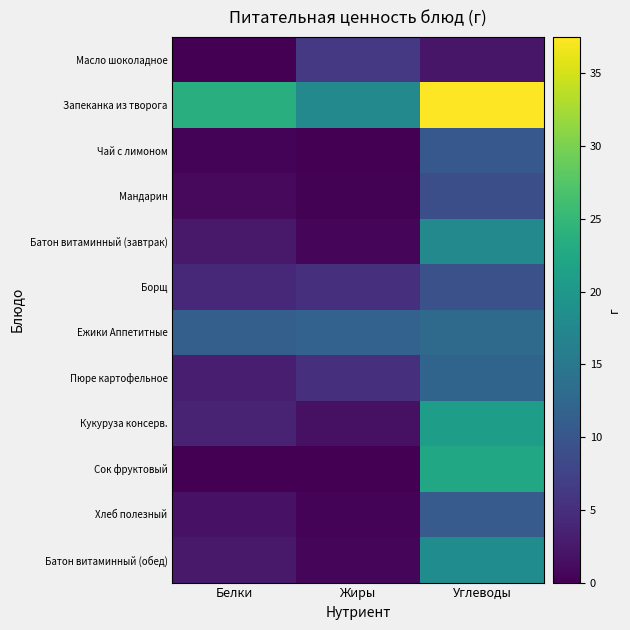

Reading left to right, what are all the values shown in this chart?

Масло шоколадное: Белки=0.1	Жиры=6.2	Углеводы=2.2
Запеканка из творога: Белки=23.6	Жиры=17.7	Углеводы=37.5
Чай с лимоном: Белки=0.3	Жиры=0.1	Углеводы=10.3
Мандарин: Белки=1.0	Жиры=0.2	Углеводы=9.0
Батон витаминный (завтрак): Белки=2.5	Жиры=0.6	Углеводы=17.7
Борщ: Белки=4.2	Жиры=5.2	Углеводы=9.3
Ежики Аппетитные: Белки=11.3	Жиры=11.8	Углеводы=12.9
Пюре картофельное: Белки=3.1	Жиры=5.2	Углеводы=12.1
Кукуруза консерв.: Белки=3.6	Жиры=1.7	Углеводы=21.0
Сок фруктовый: Белки=0.0	Жиры=0.0	Углеводы=22.4
Хлеб полезный: Белки=1.8	Жиры=0.3	Углеводы=10.8
Батон витаминный (обед): Белки=2.6	Жиры=0.6	Углеводы=18.2